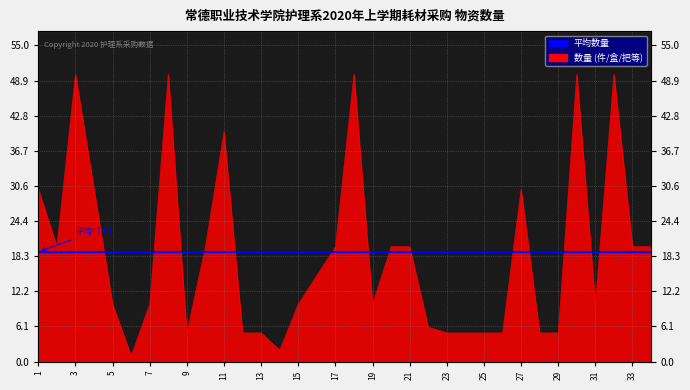

Which has a higher value, 32 or 22?

32